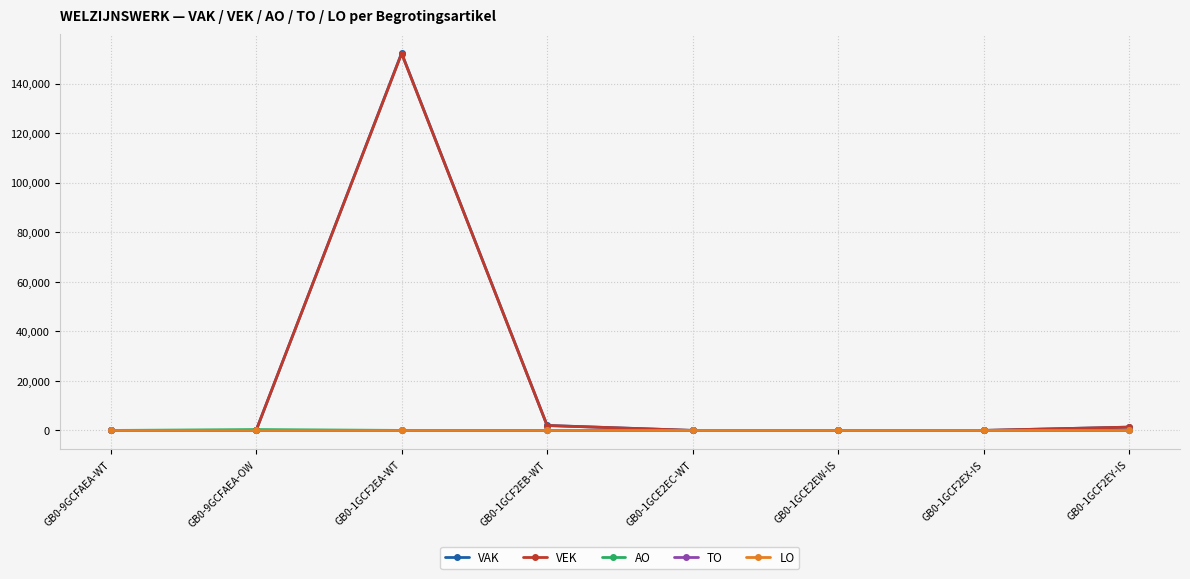

What value does the VEK series have at GB0-1GCF2EB-WT, to the nearest 10?

1980